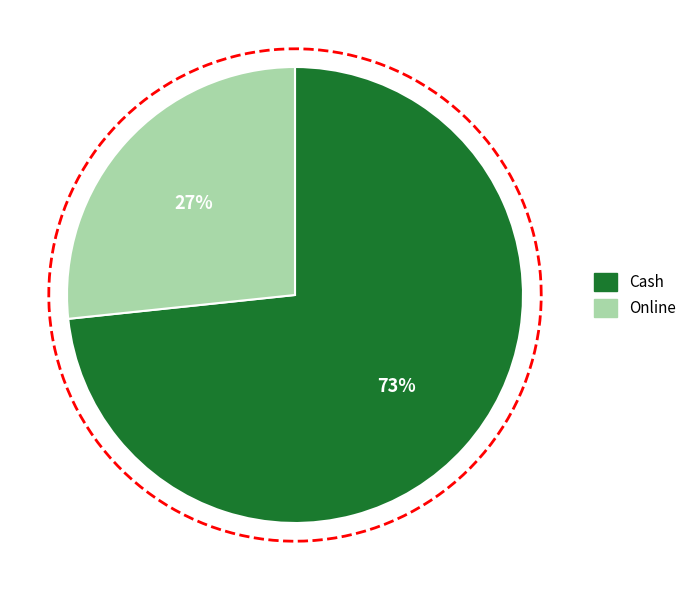

How many slices are in this pie chart?

2